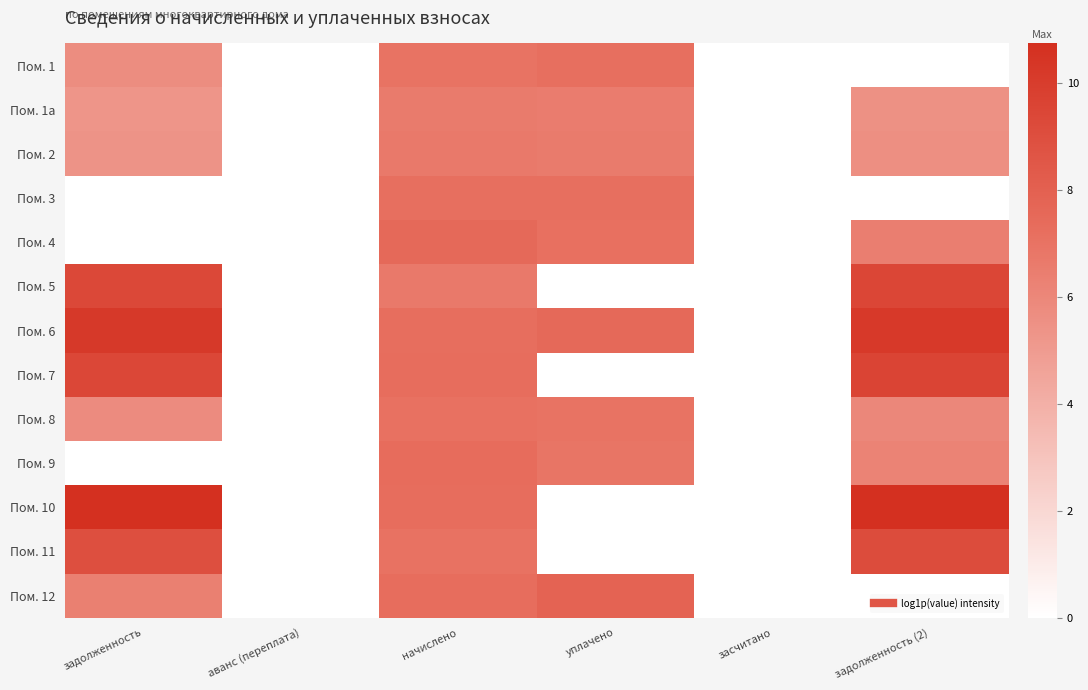

Which series has the largest total across all categories?

Пом. 6